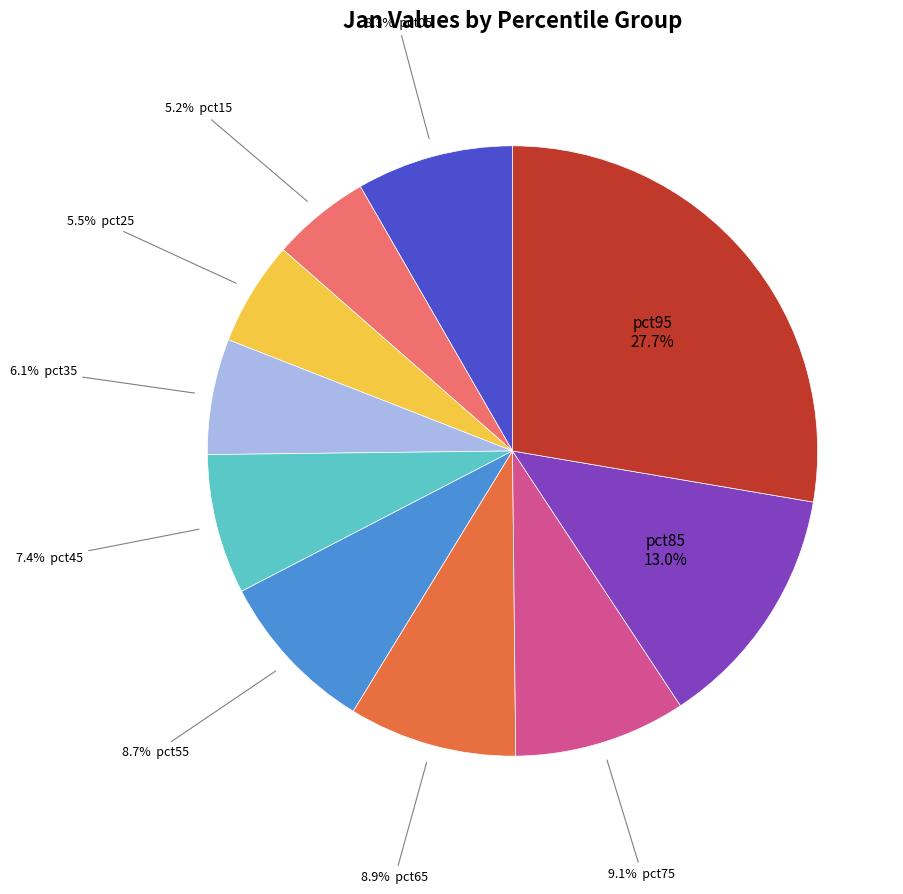

Does any single category account for the majority?

No